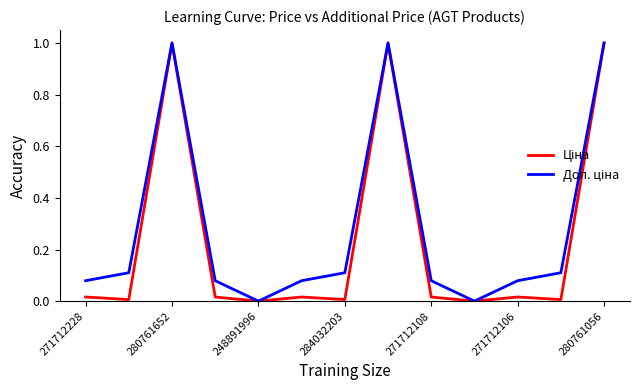

What is the greatest value displayed?

1.0